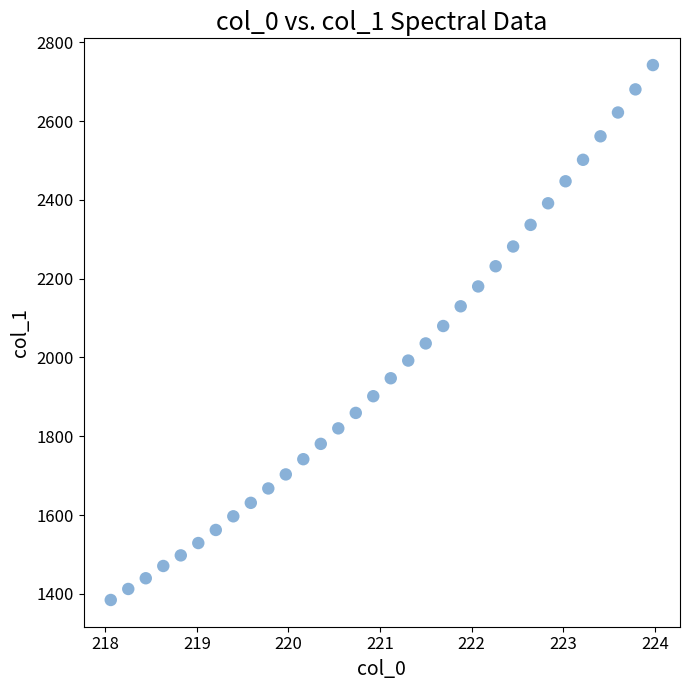

What is the range of Y values (max minus min)?

1357.9